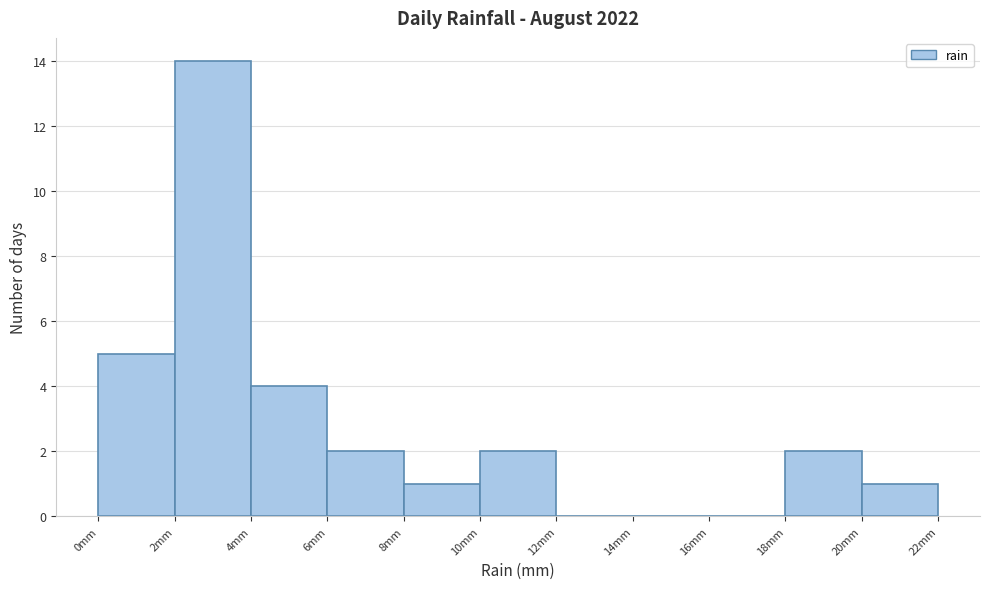

Reading left to right, transcribe this chart: for each bar, give the range it covers on the x-axis and its height. The values are not printed on the chart, so give them approximately, as read against the axis.

0 to 2: 5
2 to 4: 14
4 to 6: 4
6 to 8: 2
8 to 10: 1
10 to 12: 2
12 to 14: 0
14 to 16: 0
16 to 18: 0
18 to 20: 2
20 to 22: 1